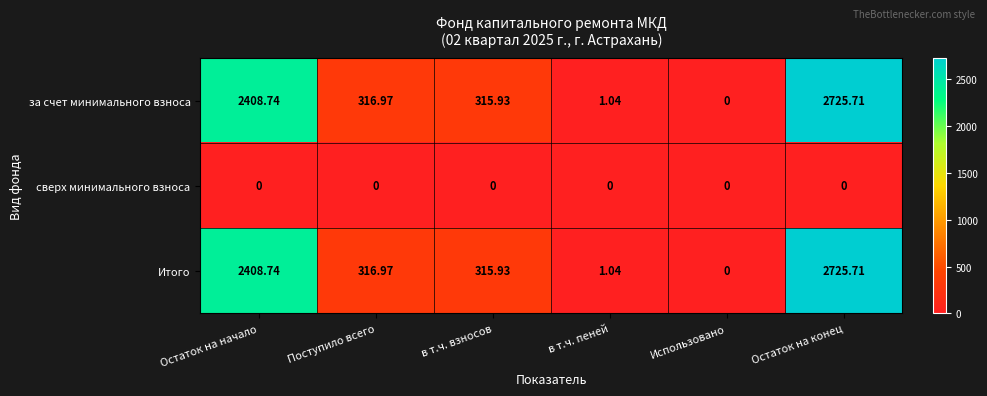

Which label corresponds to the largest value in the chart?

Остаток на конец